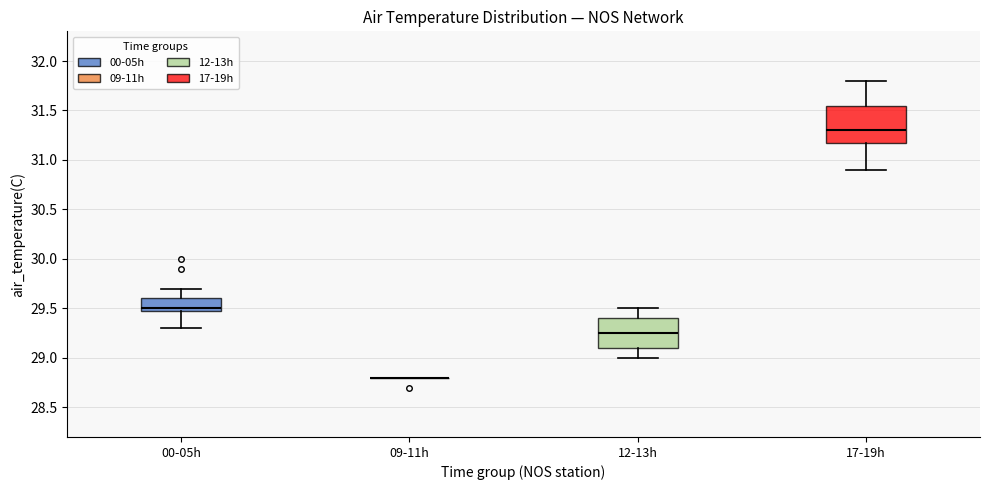

Which box is the tallest, from its lower edge to its upper edge?

17-19h